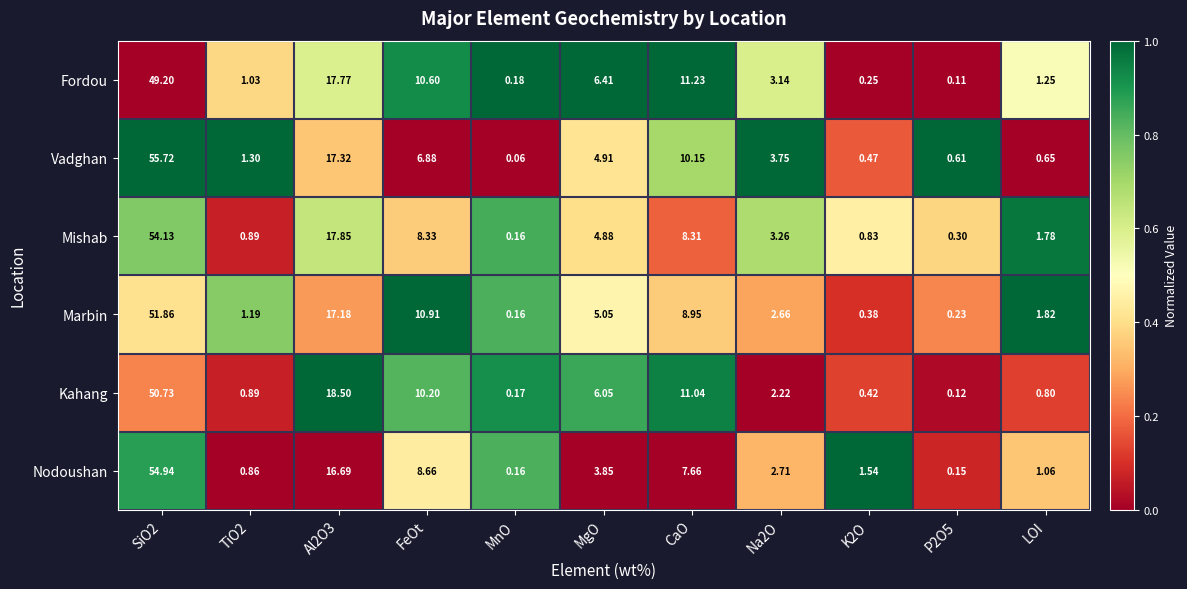

At SiO2, list the series in order from largest to smallest.

Vadghan, Nodoushan, Mishab, Marbin, Kahang, Fordou